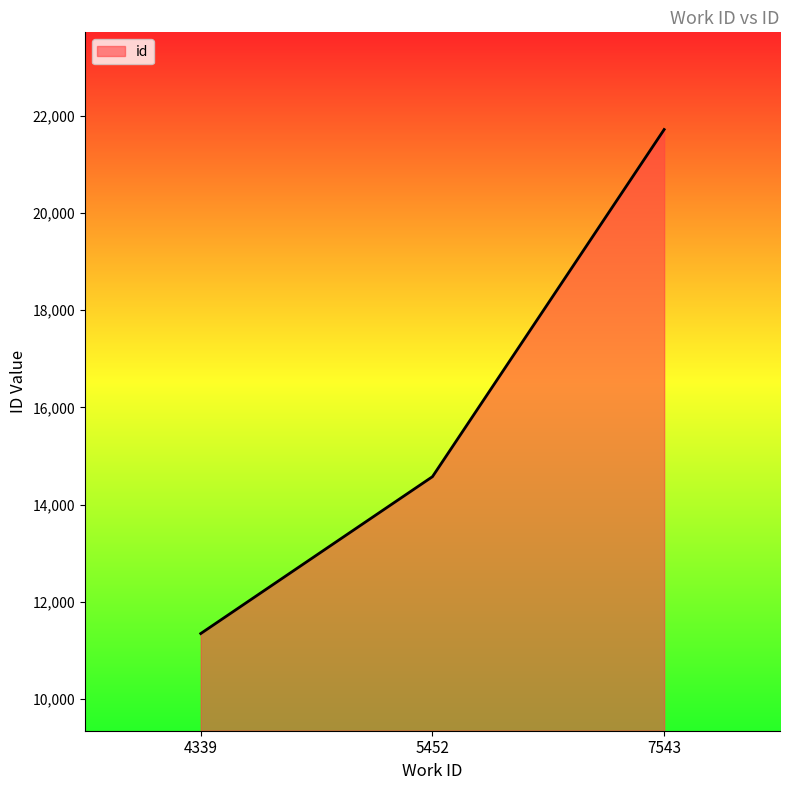

What is the sum of all values?

47638